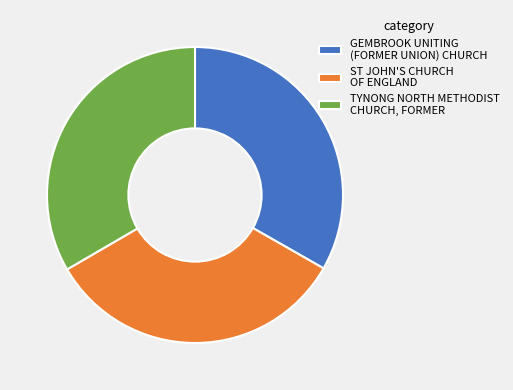

Is it true that TYNONG NORTH METHODIST CHURCH, FORMER is 24% of the pie?

False